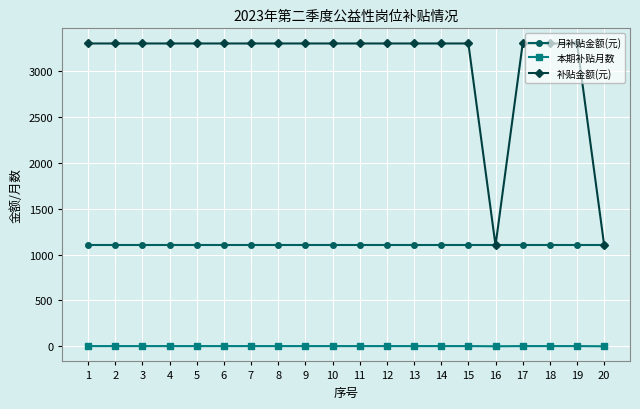

What is the total value across all series at 1?

4403